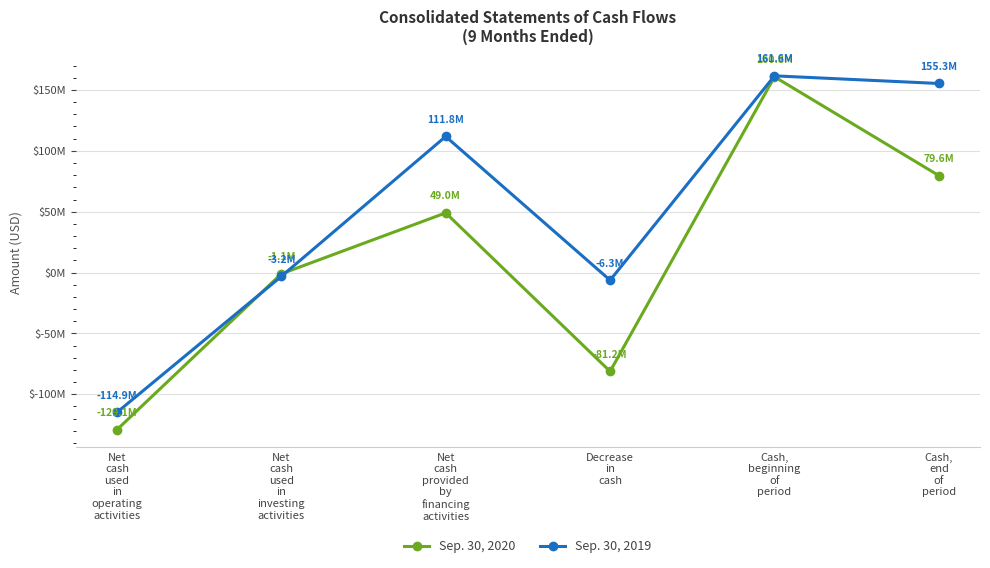

What are all the series names shown in the legend?

Sep. 30, 2020, Sep. 30, 2019